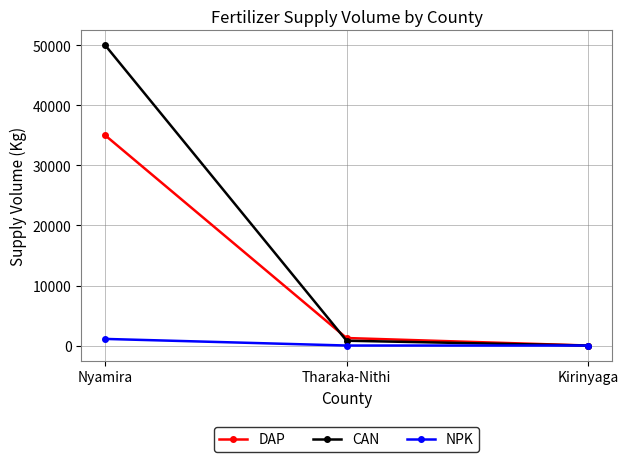

What is the difference between the maximum and minimum values in the CAN series?

50000